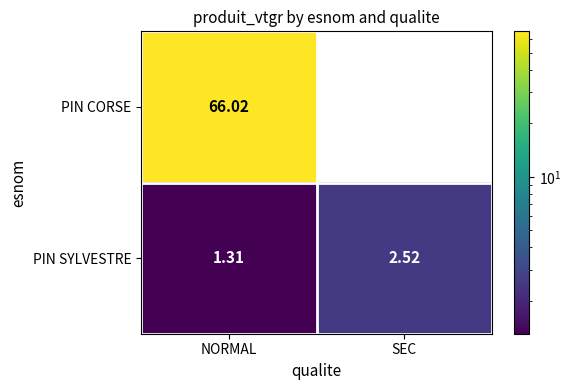

What is the total value across all series at NORMAL?

67.3